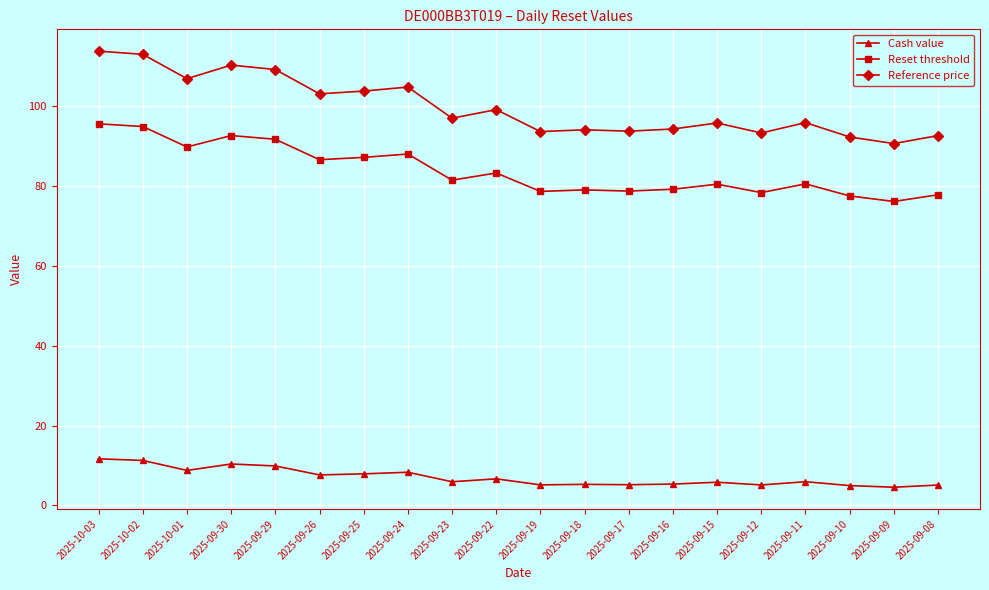

List the series in order of their overall mean, lowest first.

Cash value, Reset threshold, Reference price